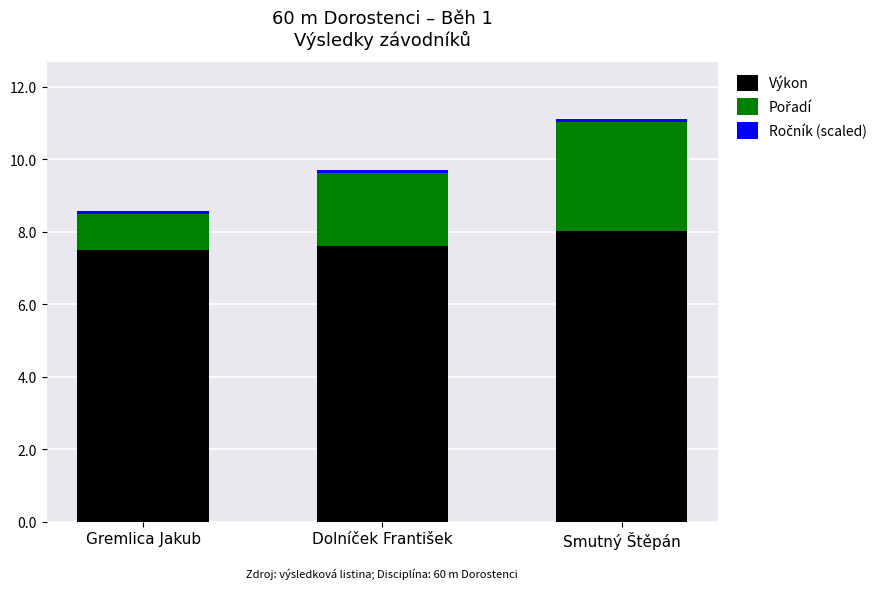

What is the maximum value for Výkon?

8.0